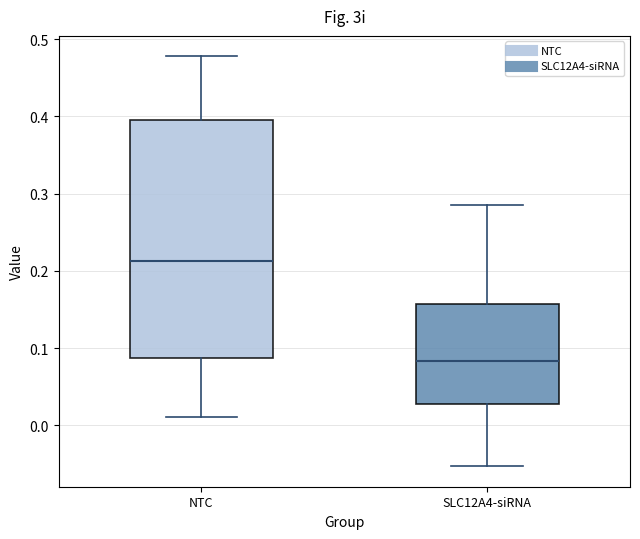

Which box has the highest median line?

NTC